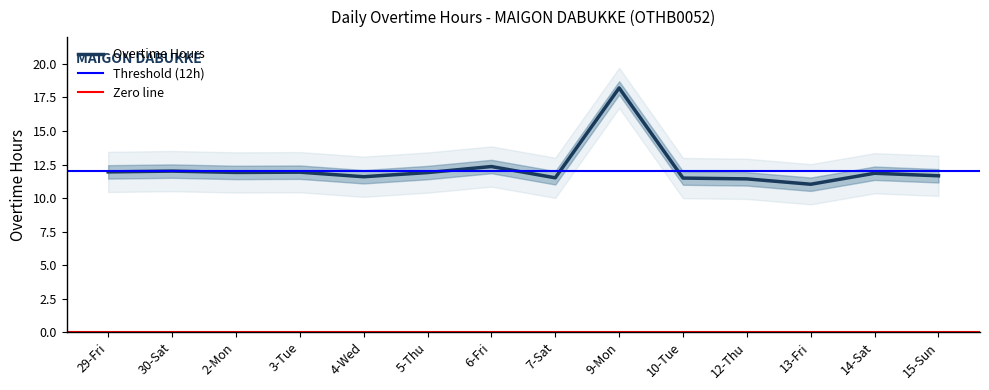

Reading left to right, list all the values displayed in this chart.

11.9	12.0	11.9	11.9	11.6	11.9	12.3	11.5	18.2	11.5	11.4	11.0	11.8	11.7